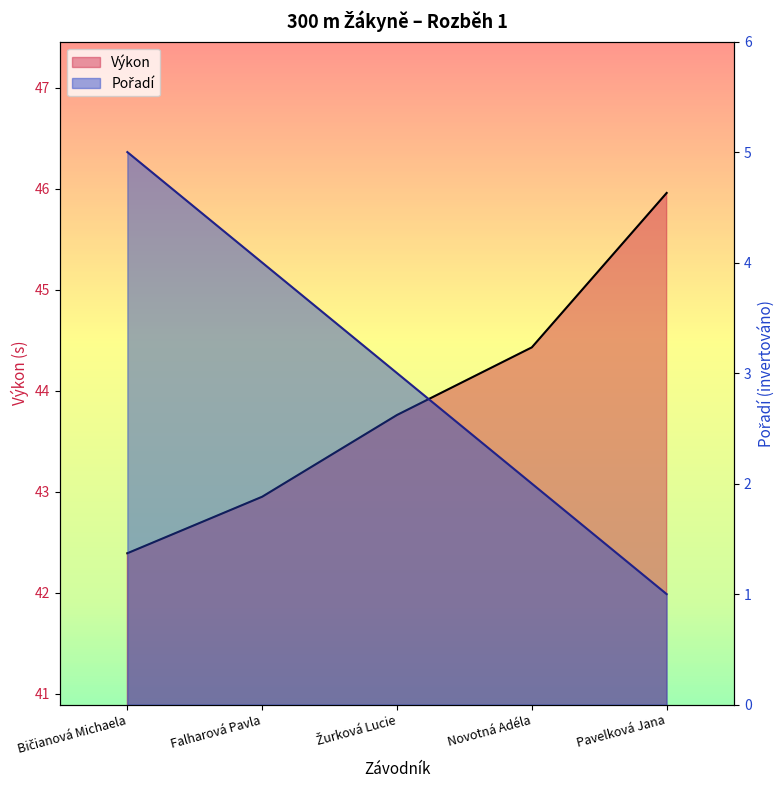

True or false: Pořadí has a value of 3.1 at Novotná Adéla.

False